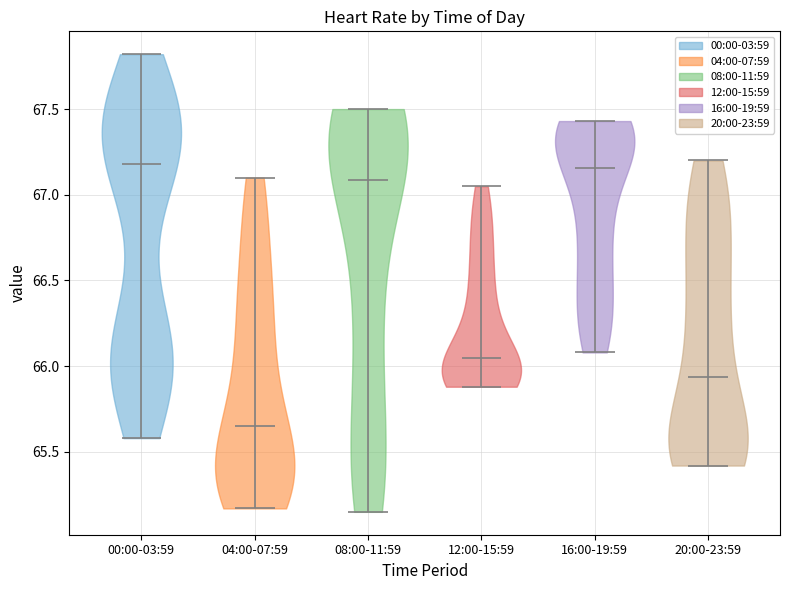

Reading left to right, read every violin against the y-axis: where its median line is, and the lowest and highest points it reaches. The values are not printed on the chart, so give them approximately, as read against the axis.

00:00-03:59: median line 67.20, lowest point 65.60, highest point 67.80
04:00-07:59: median line 65.65, lowest point 65.15, highest point 67.10
08:00-11:59: median line 67.10, lowest point 65.15, highest point 67.50
12:00-15:59: median line 66.05, lowest point 65.90, highest point 67.05
16:00-19:59: median line 67.15, lowest point 66.10, highest point 67.45
20:00-23:59: median line 65.95, lowest point 65.40, highest point 67.20